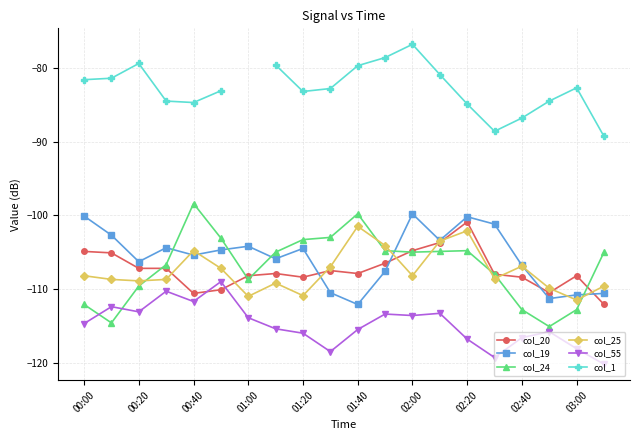

What is the minimum value for col_25?

-111.5